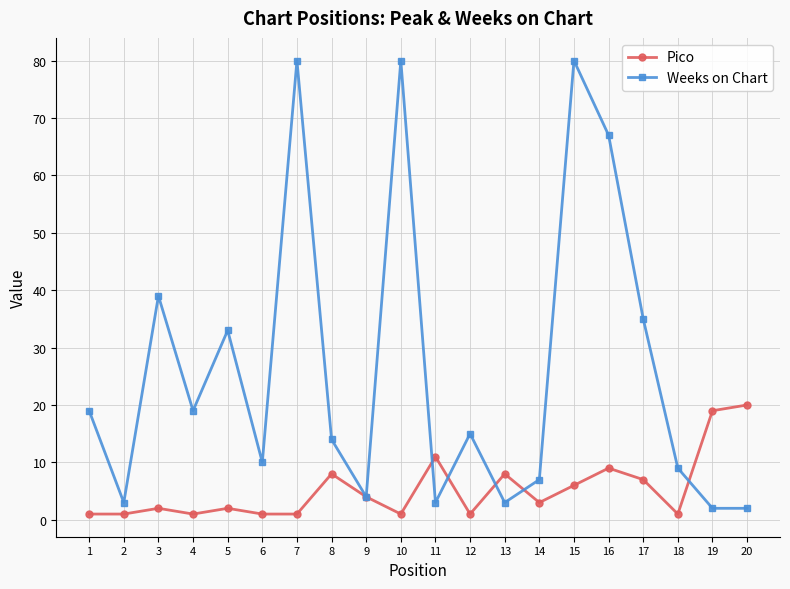

Rank the series by their average value, from lowest to highest.

Pico, Weeks on Chart